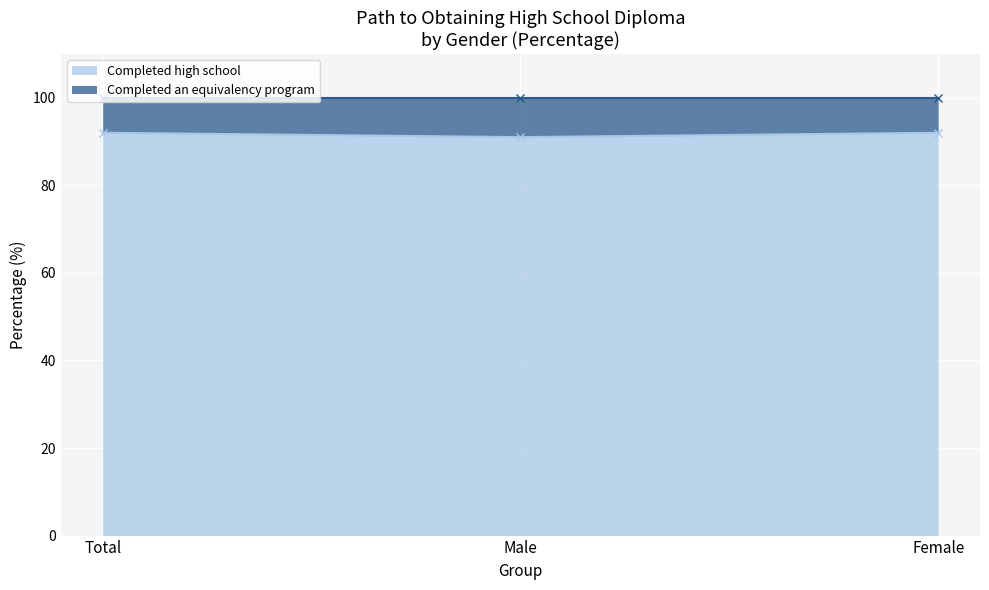

What is the value of the 3rd point from the left?

92